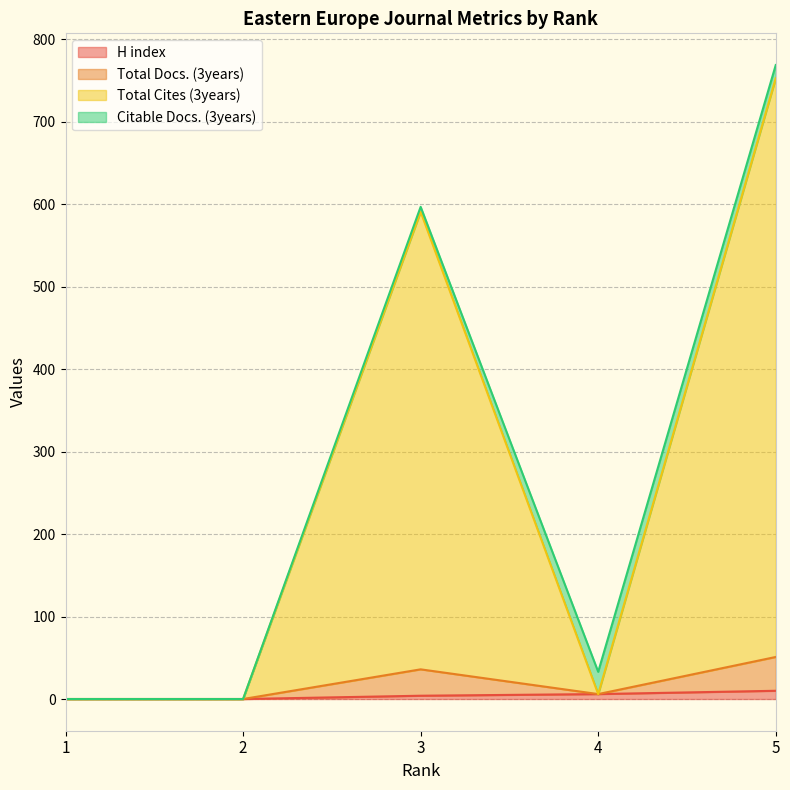

Is it true that Total Cites (3years) equals -449 at 1?

False